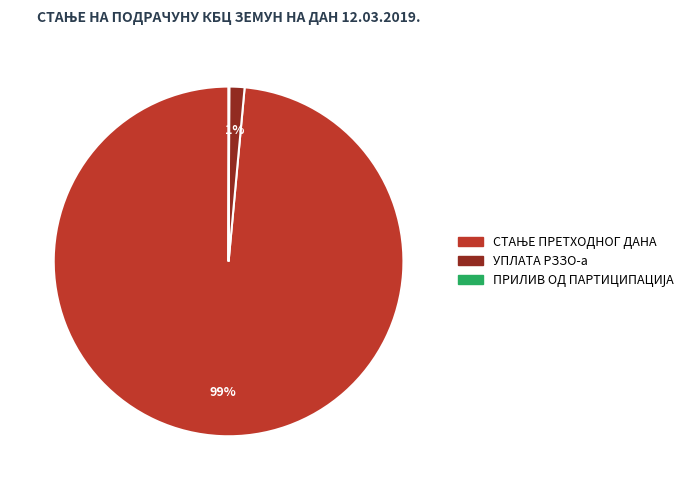

To the nearest percent, what is the average slice percentage?

33%